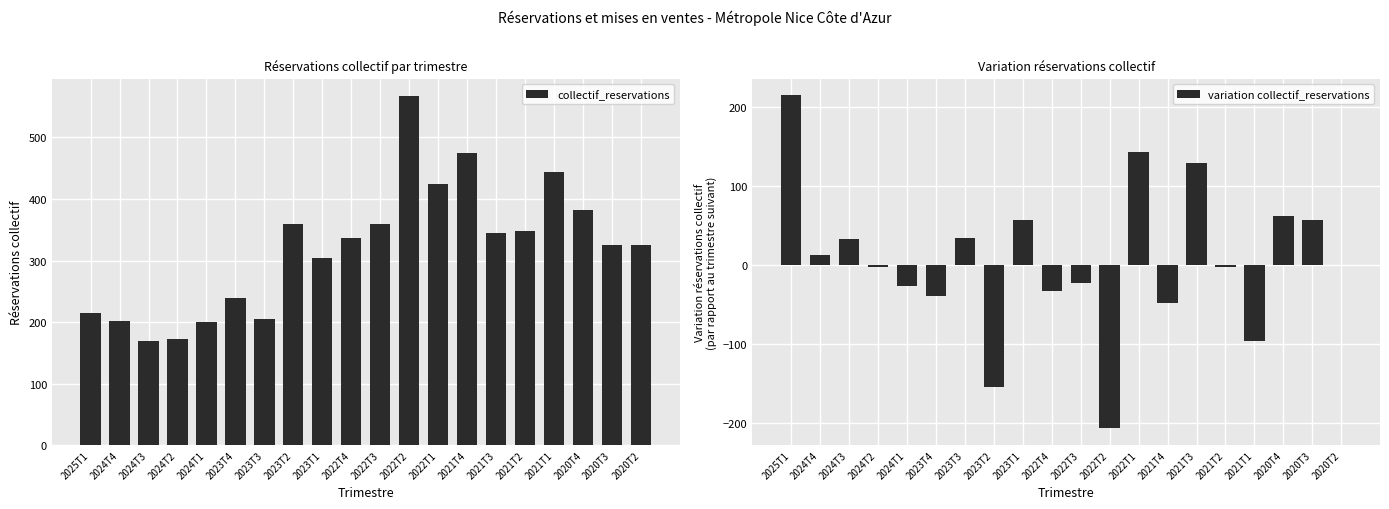

What is the difference between the highest and lowest values at 2021T4?

523